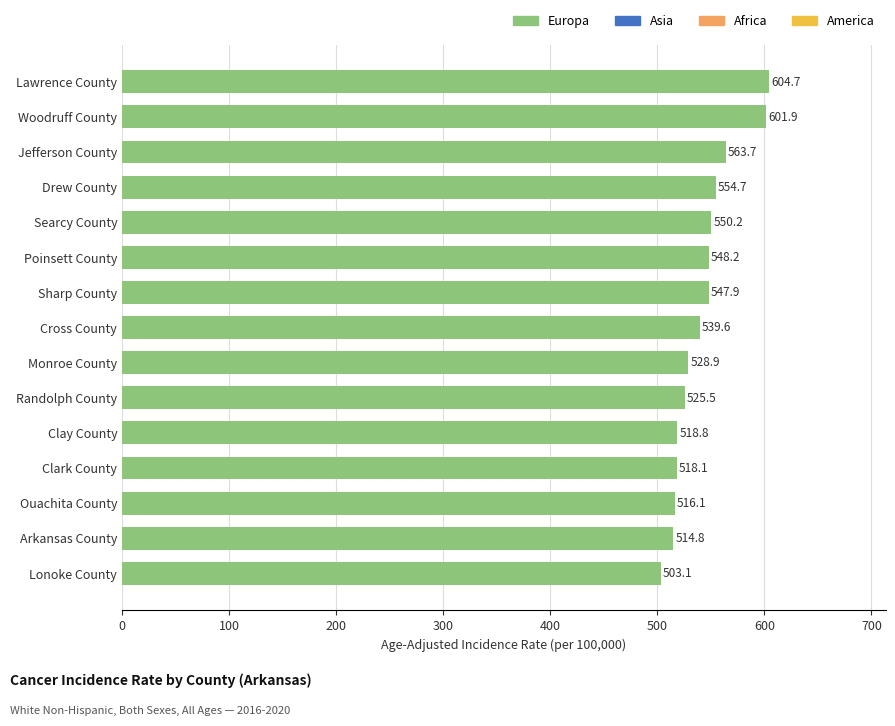

Count the number of data series in this chart.

1